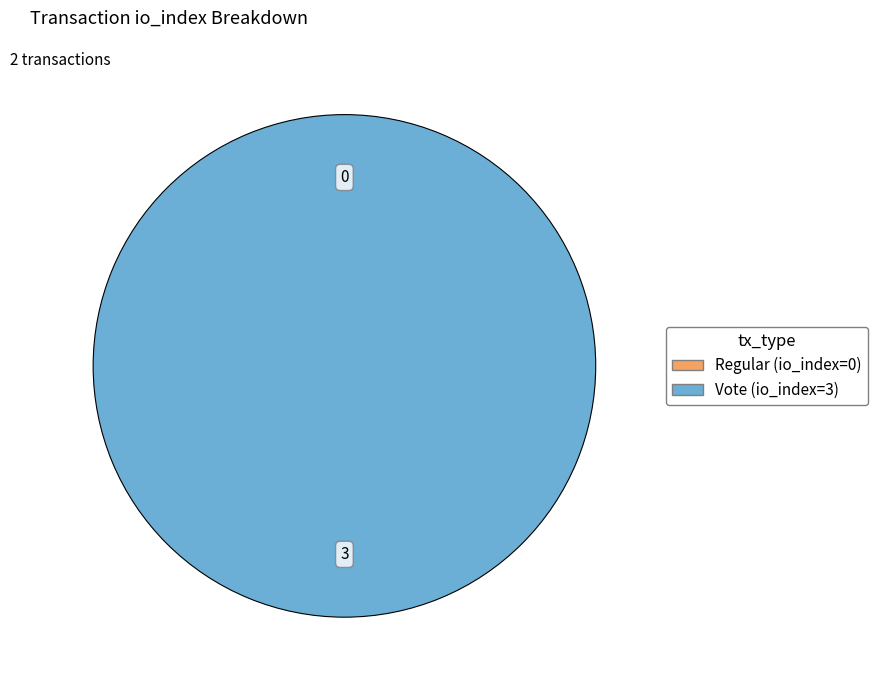

Which slice is the smallest?

Regular (io_index=0)